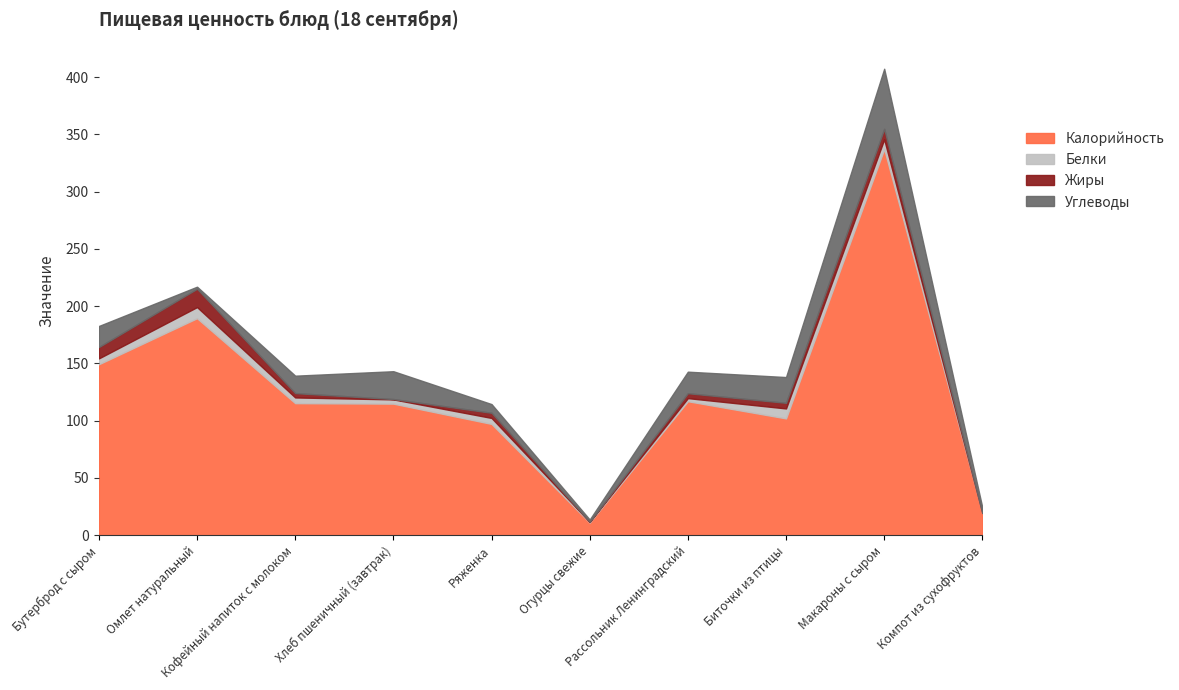

Which label corresponds to the smallest value in the chart?

Компот из сухофруктов